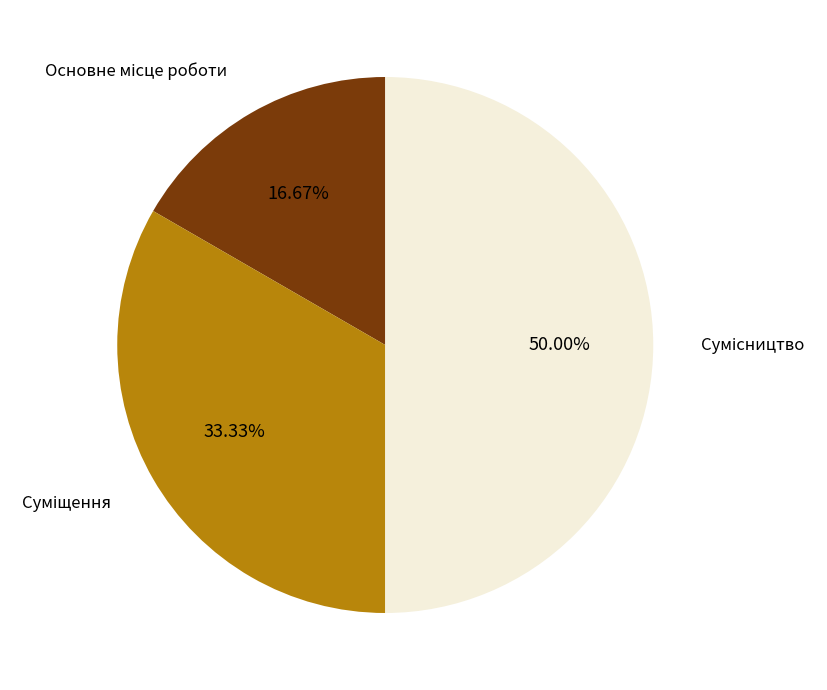

Which slice is the smallest?

Основне місце роботи